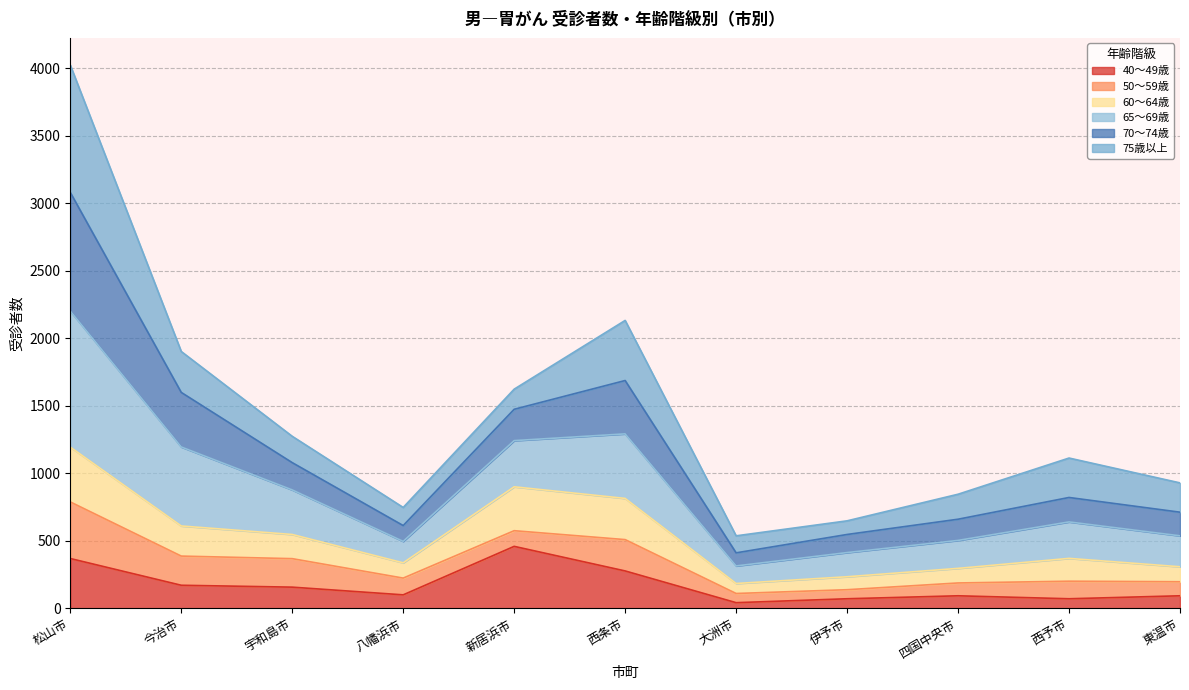

At which label does 60～64歳 first exceed 369?

松山市